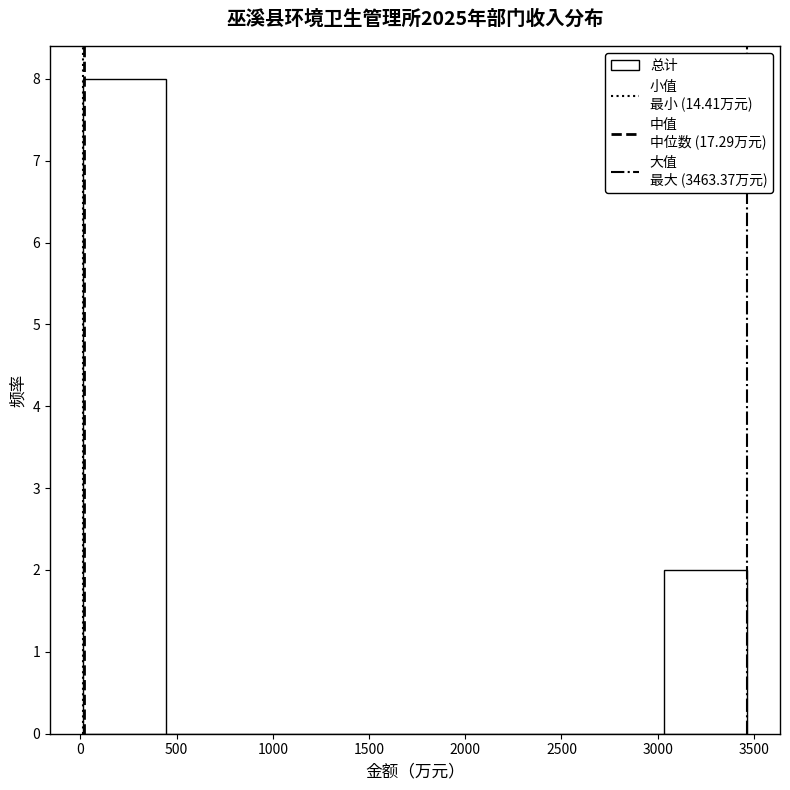

Which range on the x-axis has the tallest bar?

0 to 450